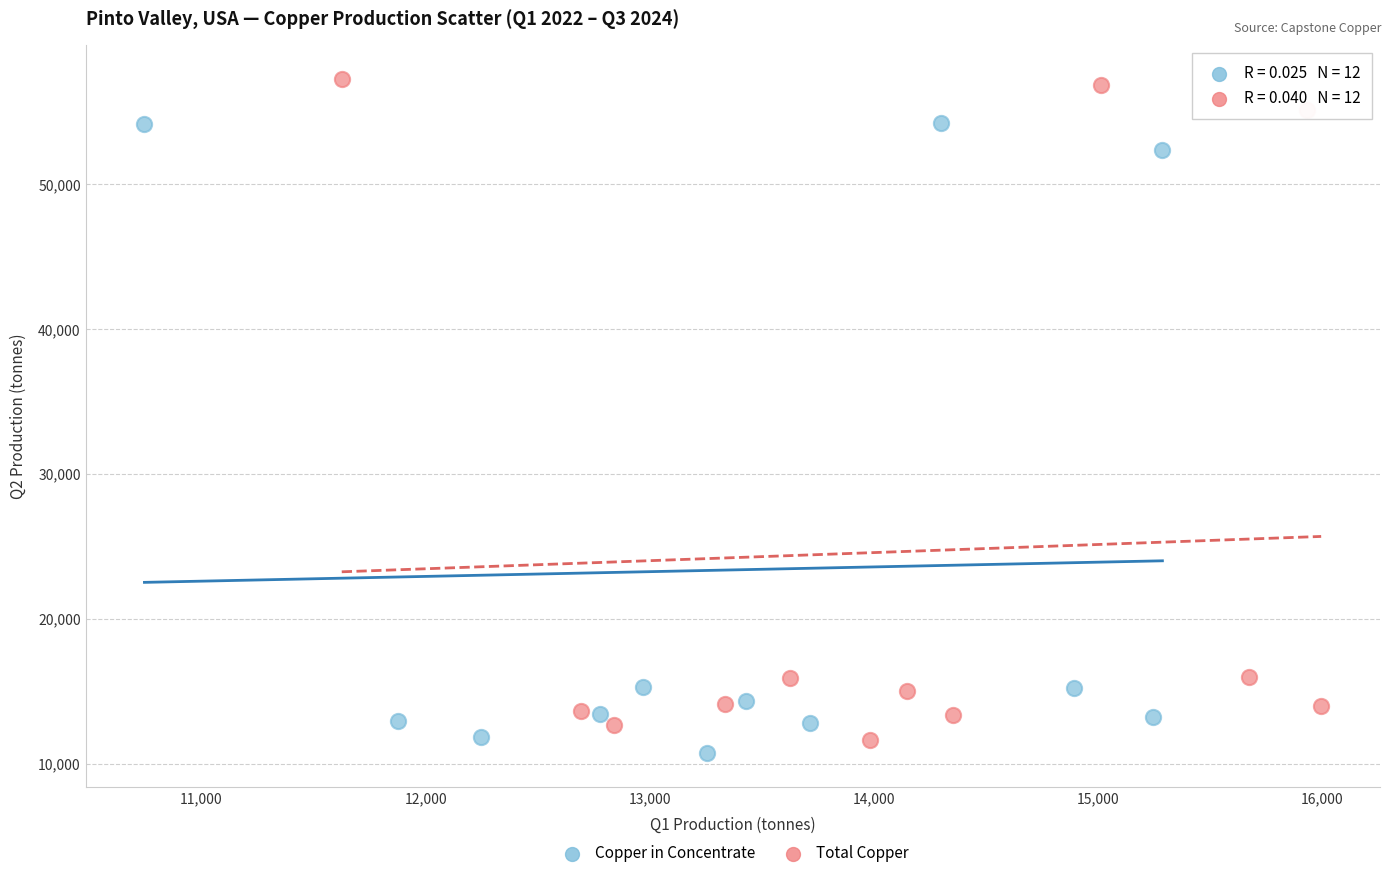

Which series reaches the minimum Y coordinate?

Copper in Concentrate